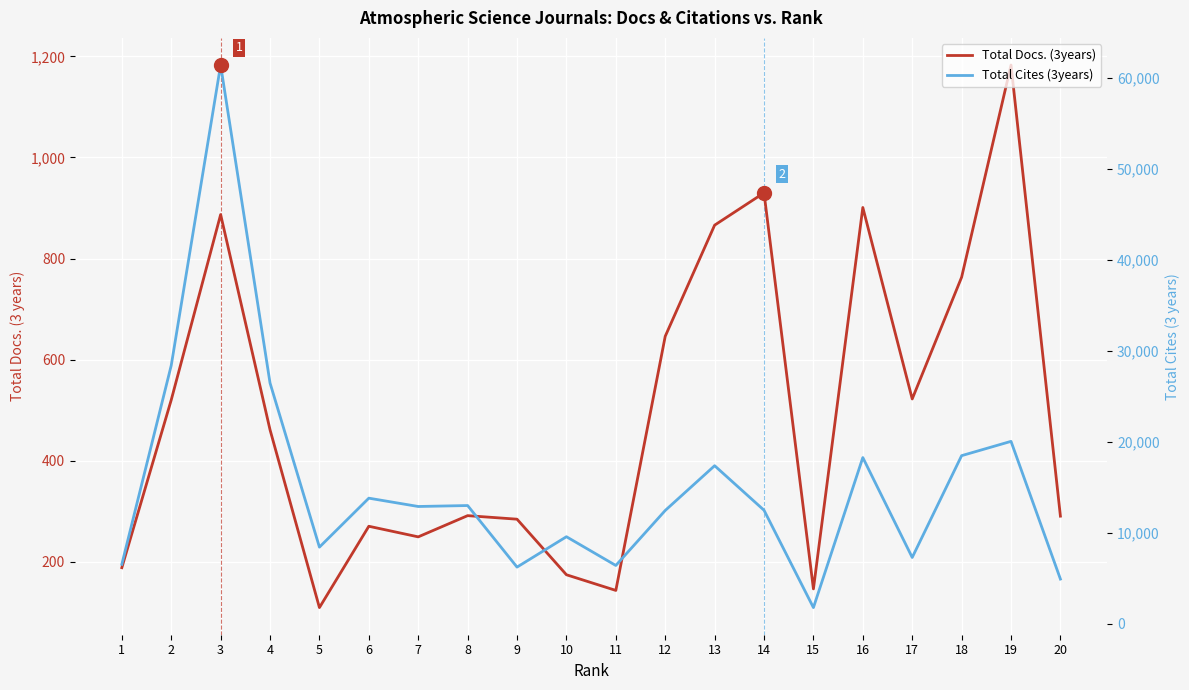

Is this an area chart (filled region under the line)?

No